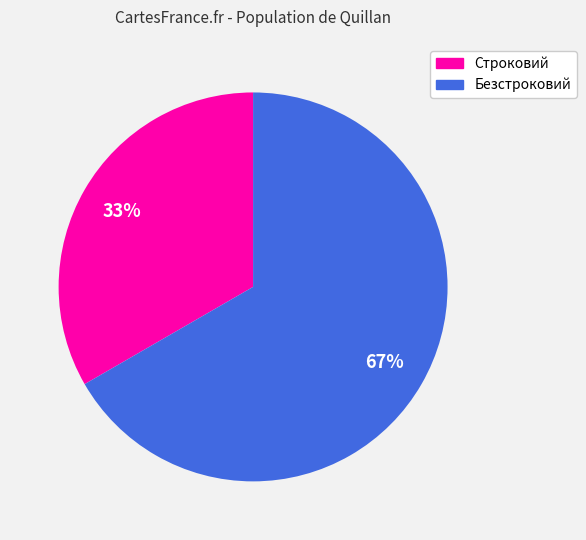

Between Безстроковий and Строковий, which is larger?

Безстроковий